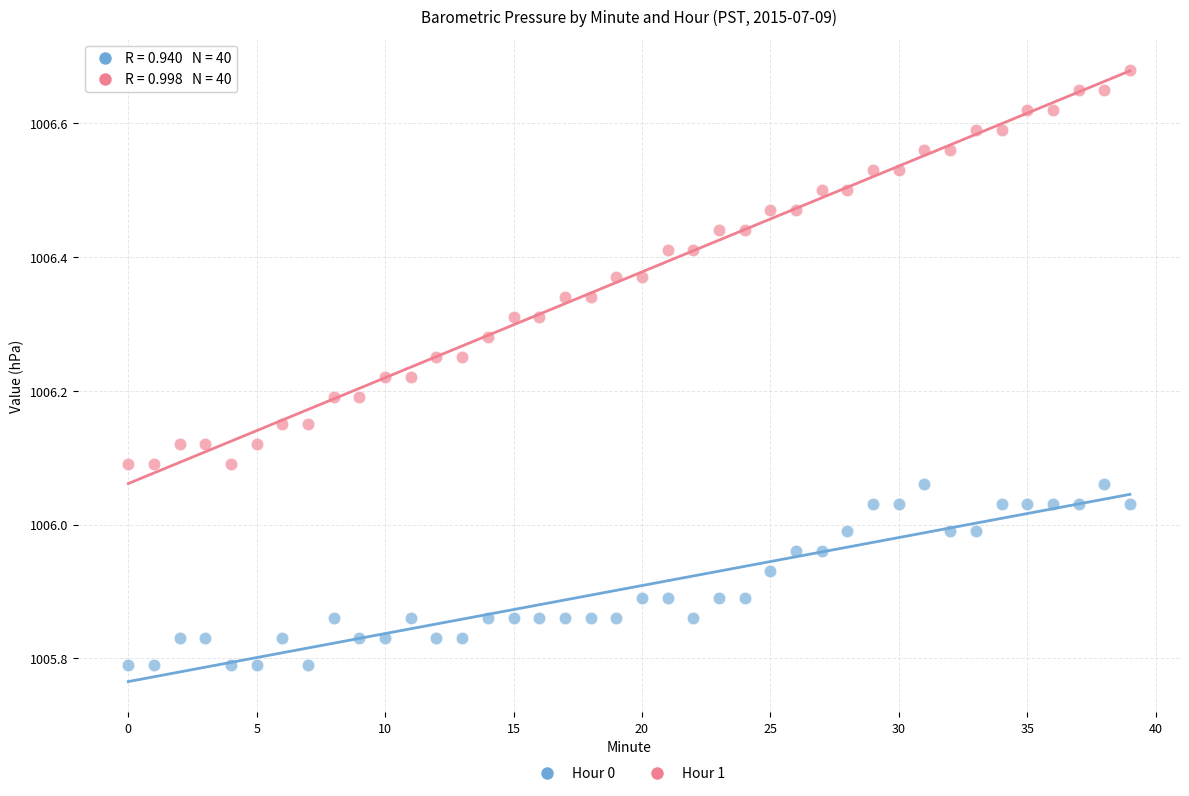

Which series contains the lowest Y value?

Hour 0